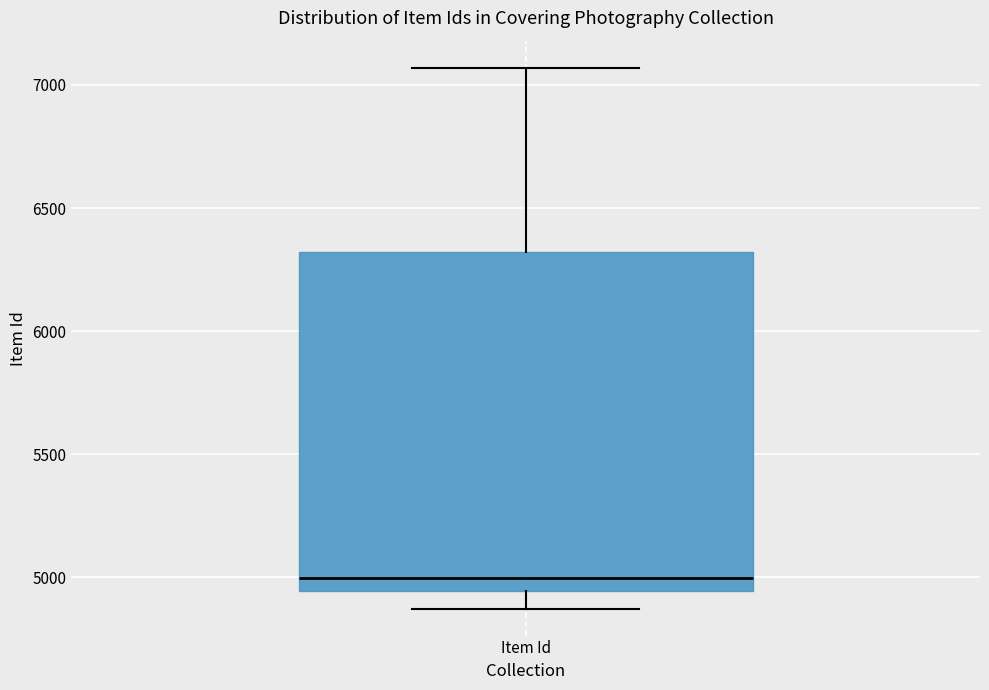

Where does the lower whisker of the box for Item Id end on the y-axis? The values are not printed on the chart, so give them approximately, as read against the axis.

4850